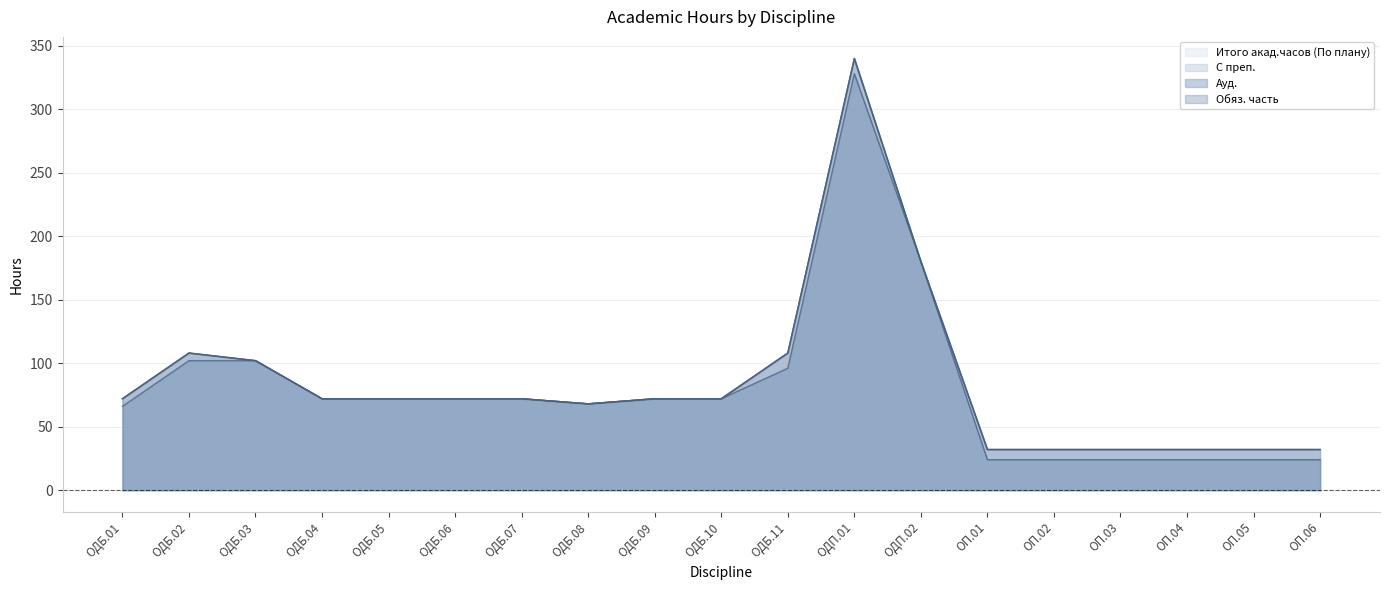

What is the approximate value of С преп. at ОДБ.11?

108